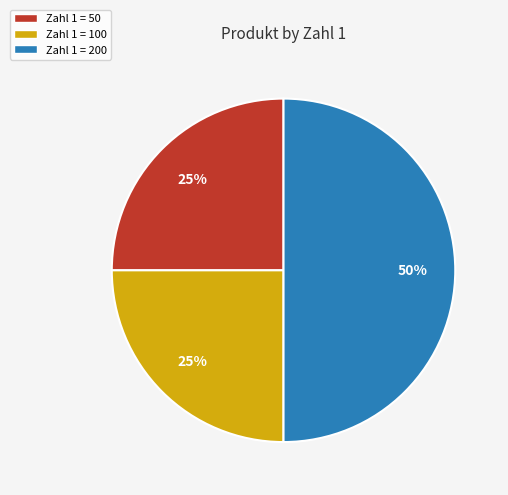

Which category has the biggest portion of the pie?

Zahl 1 = 200